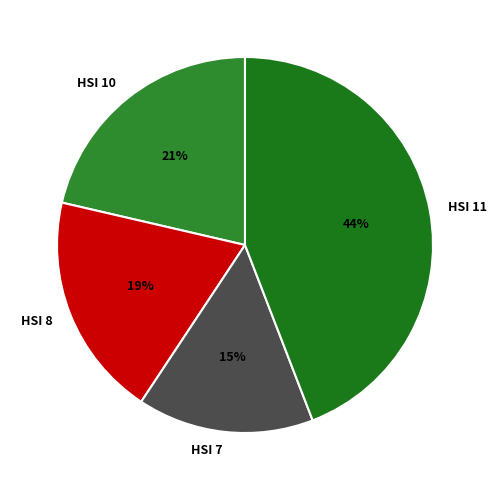

To the nearest percent, what is the average slice percentage?

25%